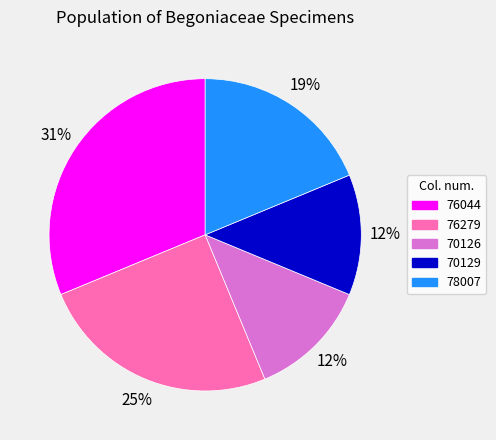

How many segments does this pie chart have?

5